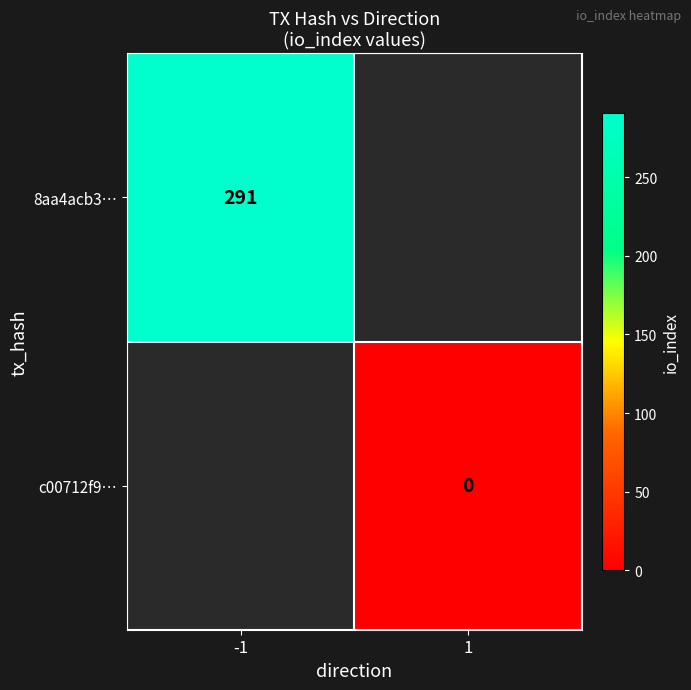

The 8aa4acb3… series shows 432 at -1. True or false?

False